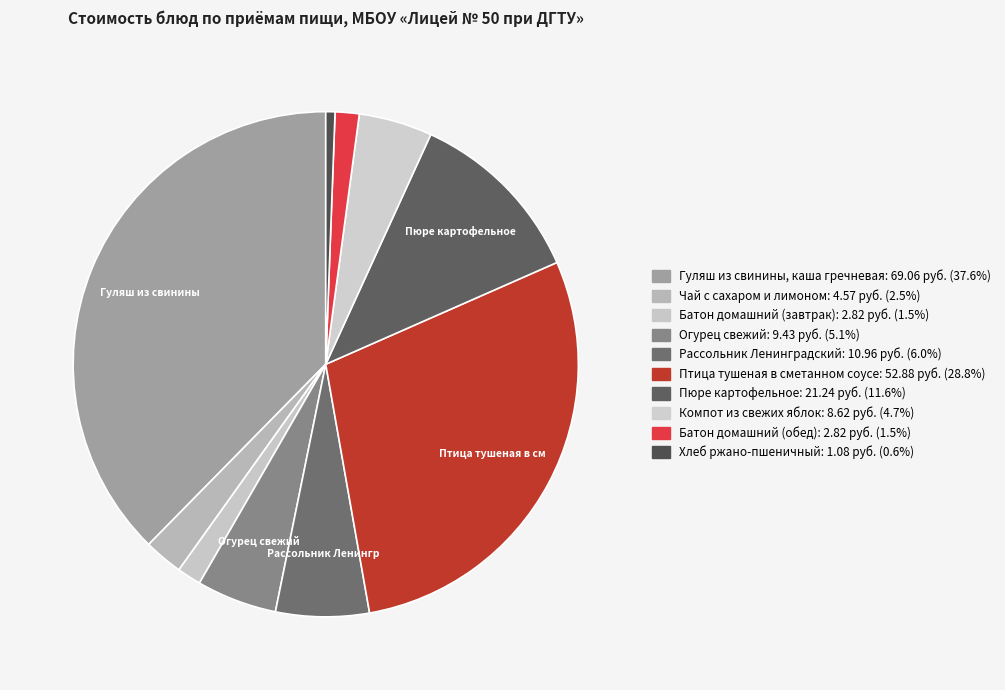

How many segments does this pie chart have?

10